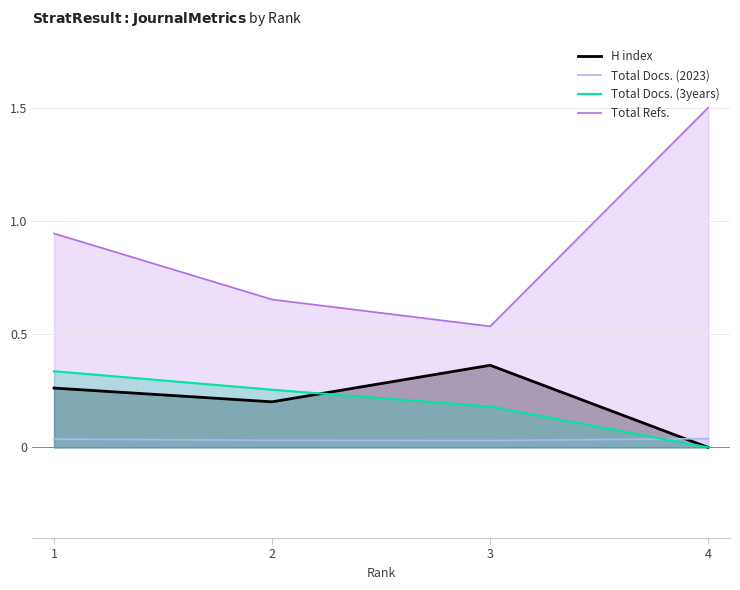

Which category has the highest value across all series?

4